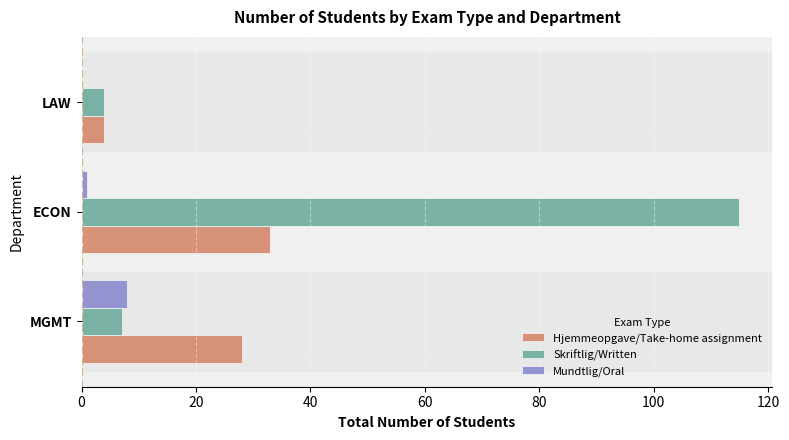

At which category is the sum across all series the highest?

ECON